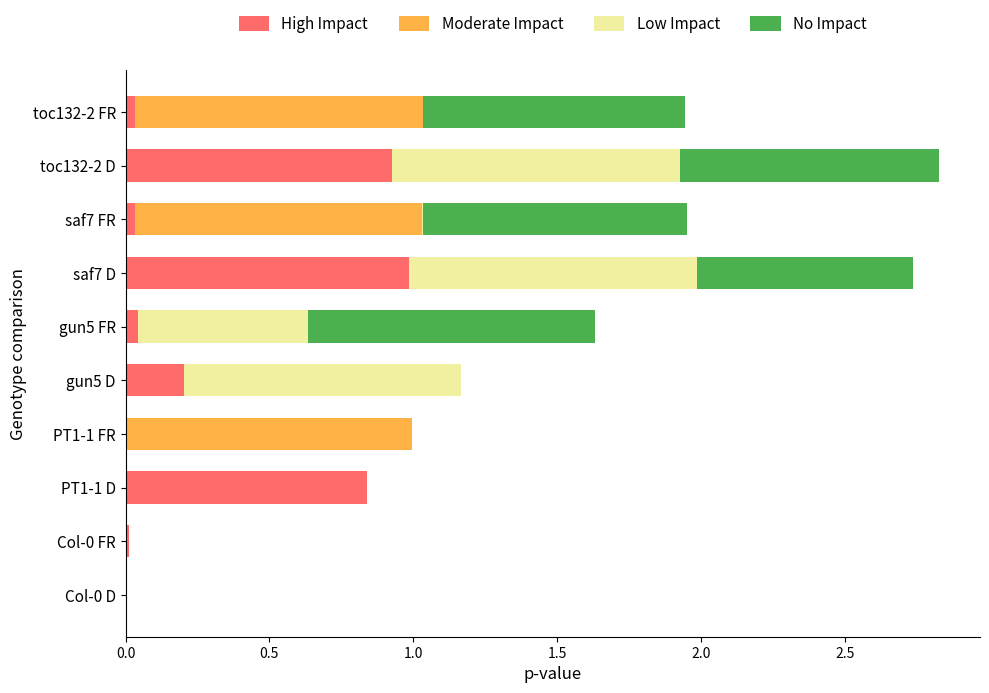

The value of High Impact at PT1-1 FR is 0.0. True or false?

True